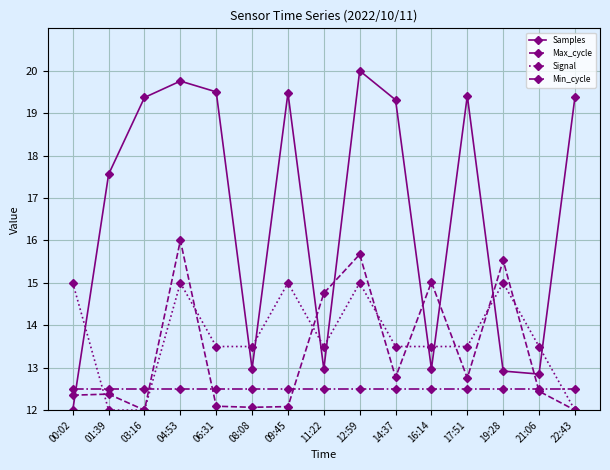

List the series in order of their peak value, lowest first.

Min_cycle, Signal, Max_cycle, Samples